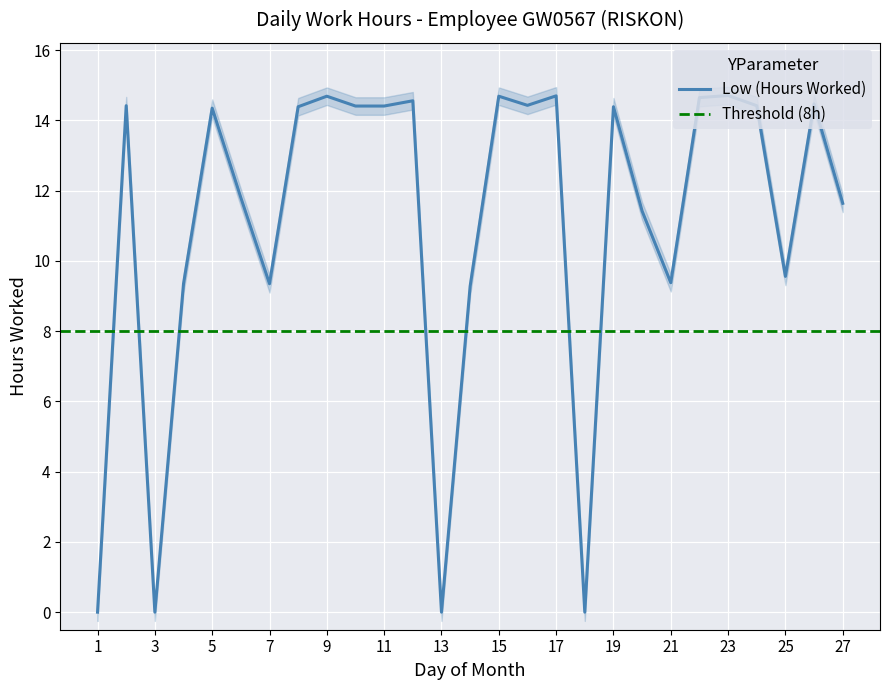

How many points are higher than both their immediate neighbors (excluding endpoints)?

9